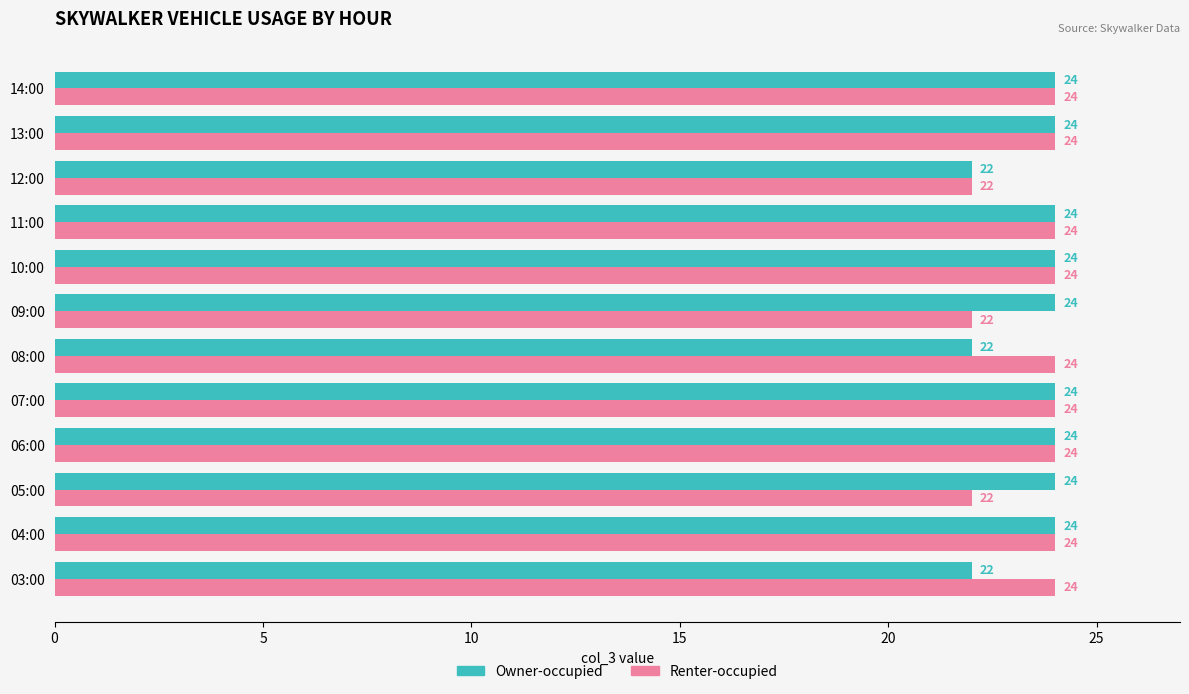

Is it true that Renter-occupied equals 24 at 08:00?

True